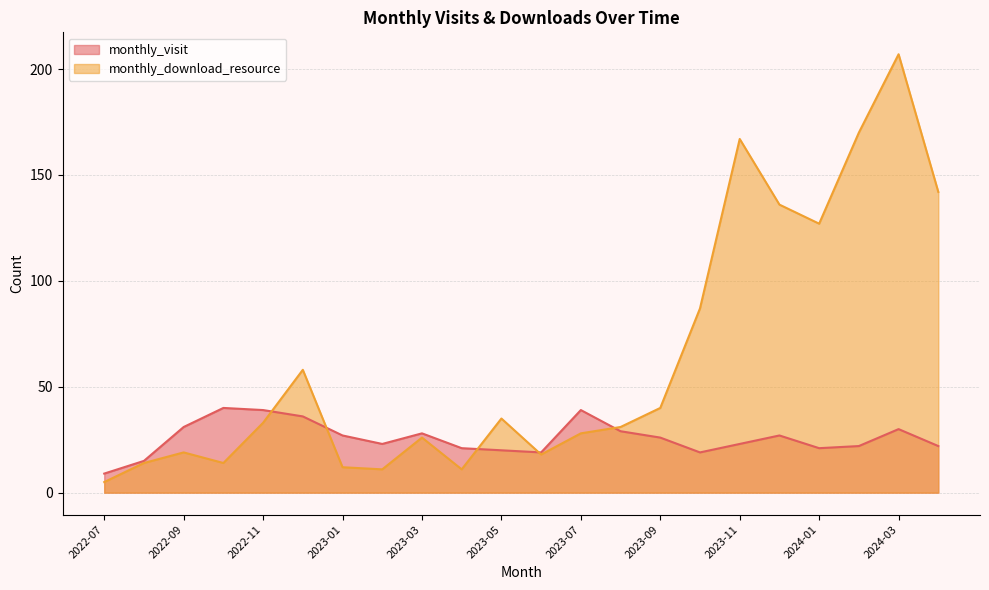

Which category has the highest value across all series?

2024-03